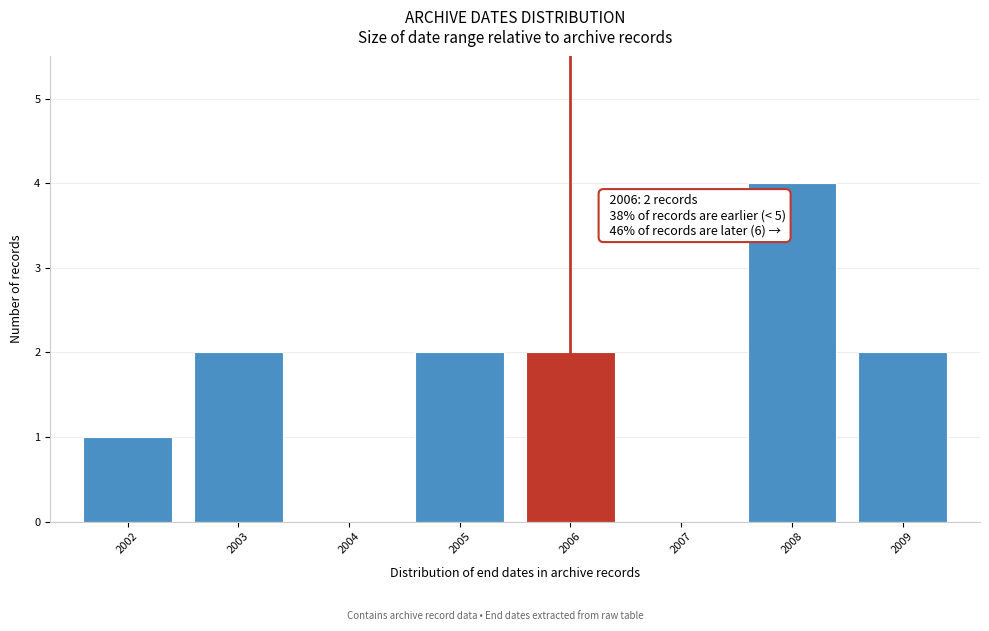

Over which range of the x-axis is the bar tallest?

2007.5 to 2008.5